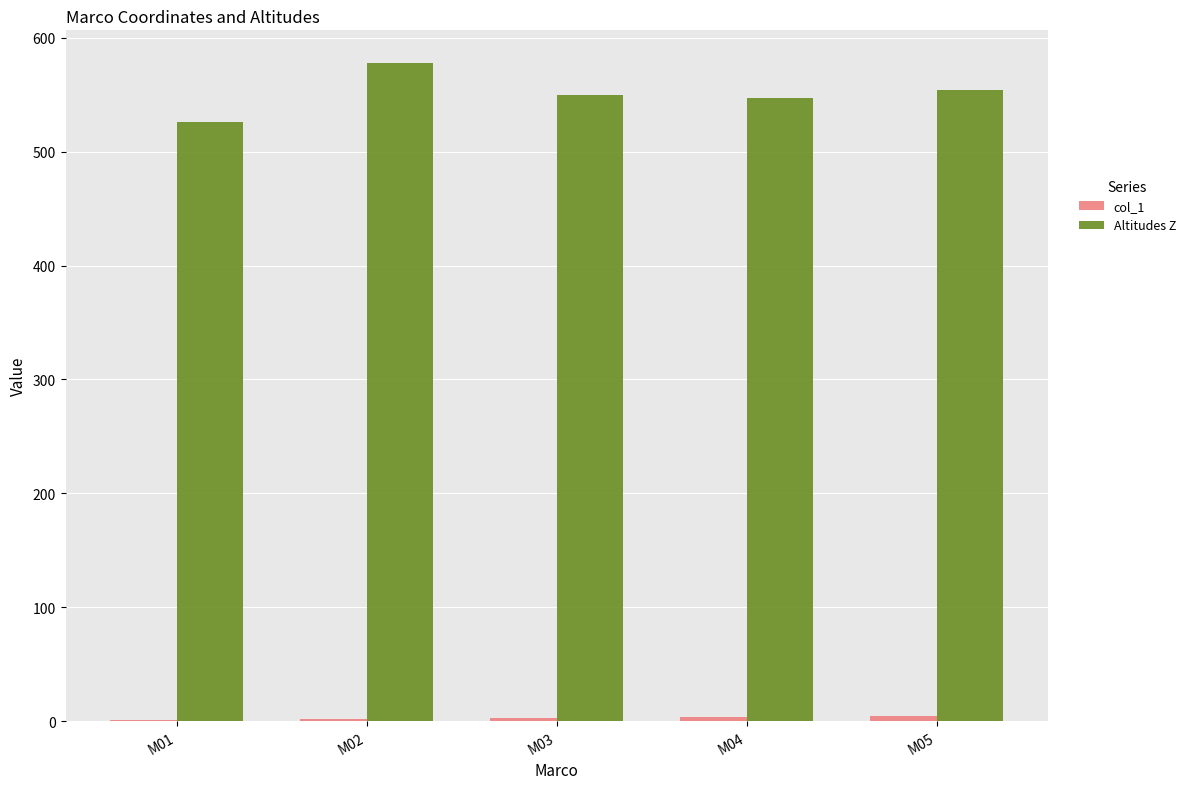

What is the sum of all Altitudes Z values?

2754.8